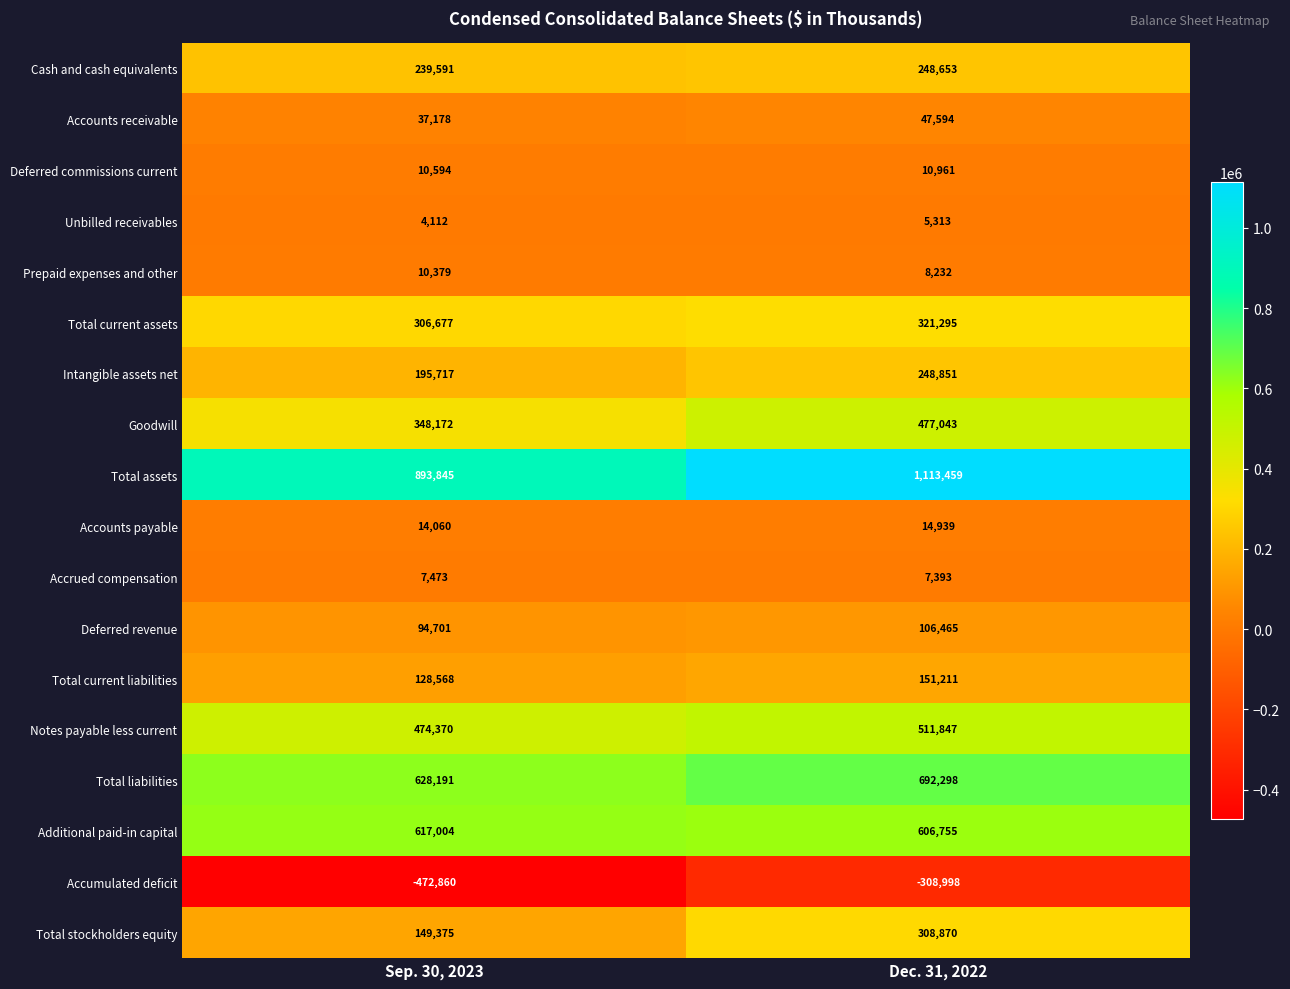

The Deferred commissions current series shows 10961 at Dec. 31, 2022. True or false?

True